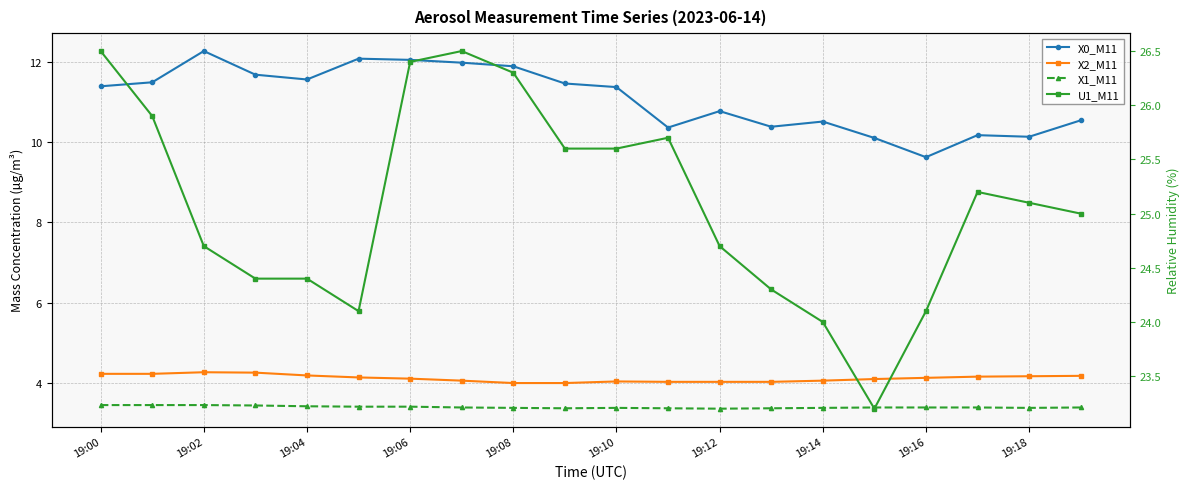

What is the minimum value shown in the chart?

3.4